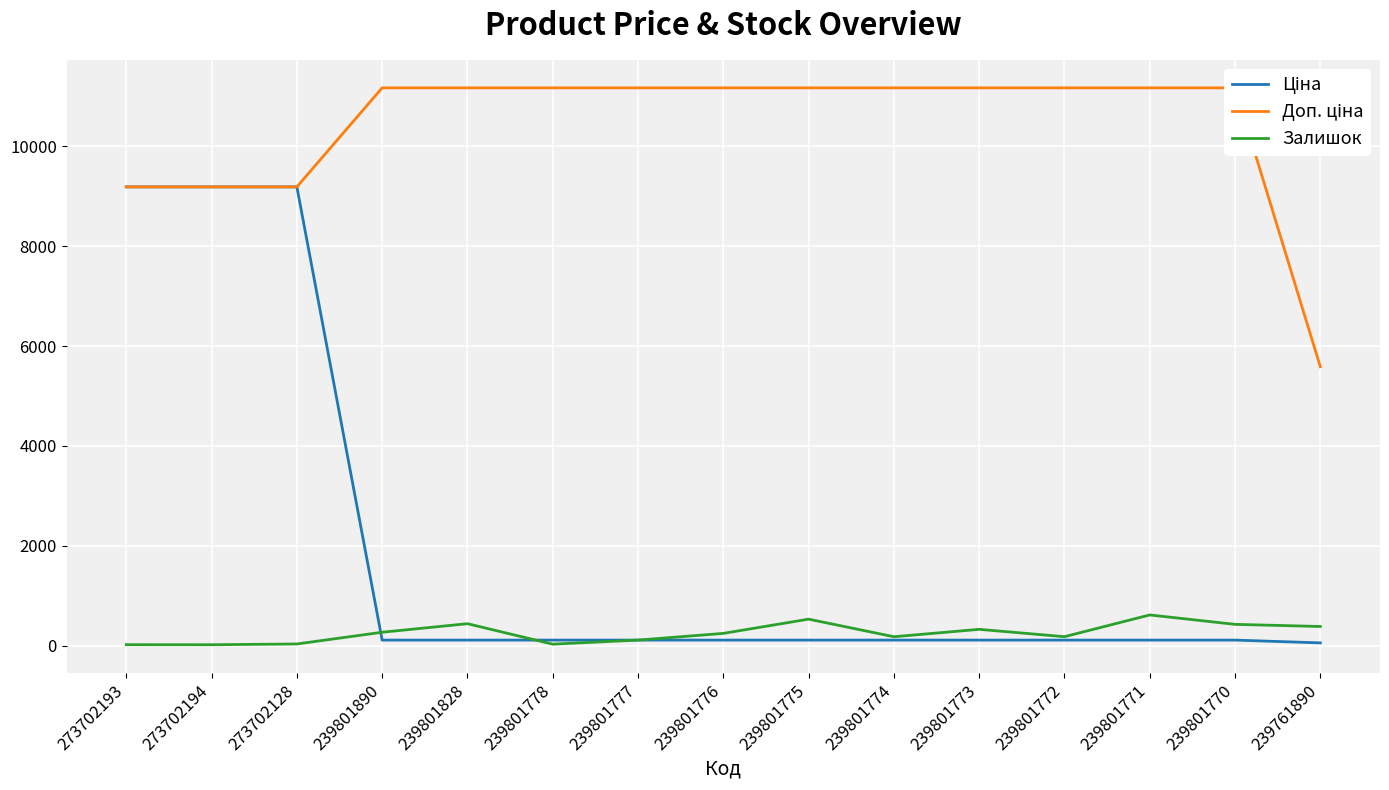

What are all the series names shown in the legend?

Ціна, Доп. ціна, Залишок